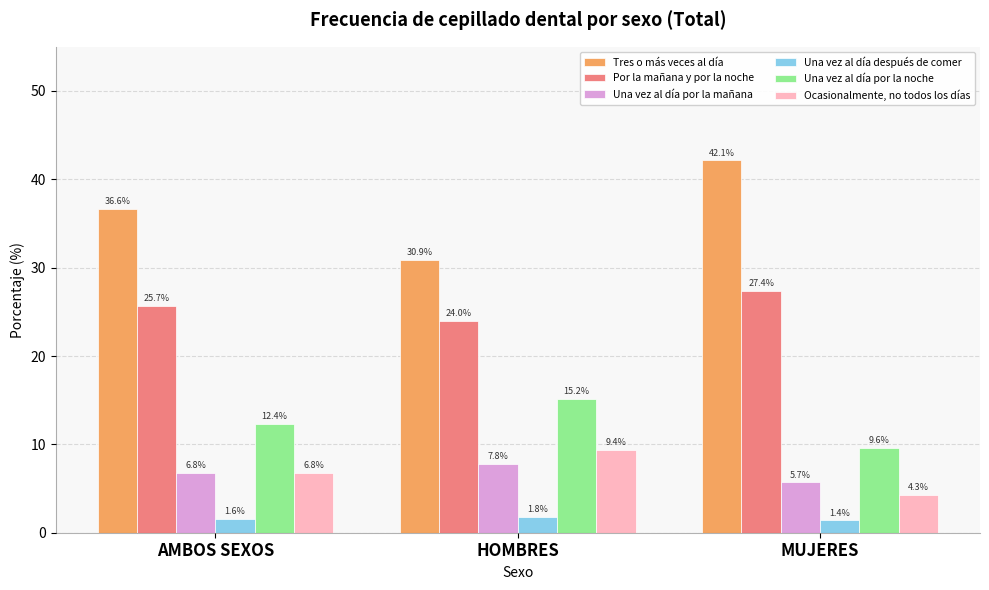

Which series has the largest total across all categories?

Tres o más veces al día